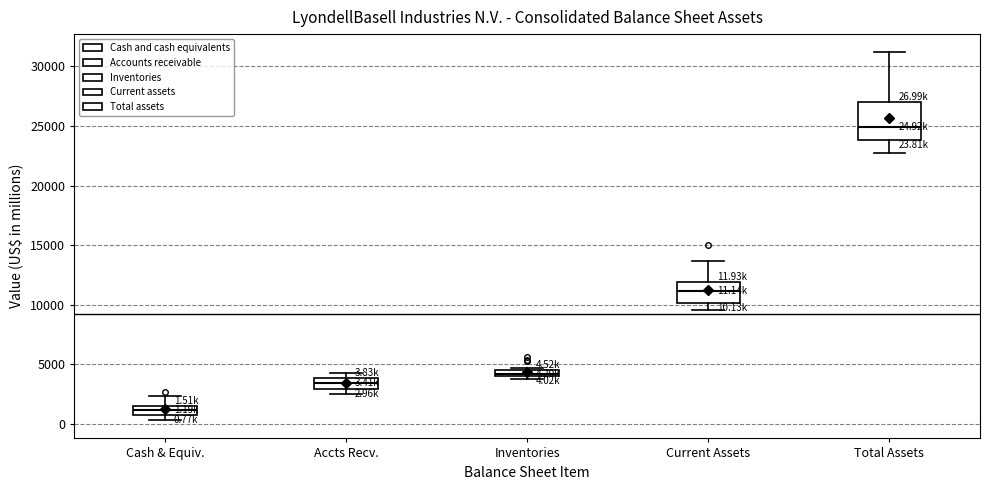

Comparing the boxes themselves (not the whiskers), which one is the tallest?

Total Assets